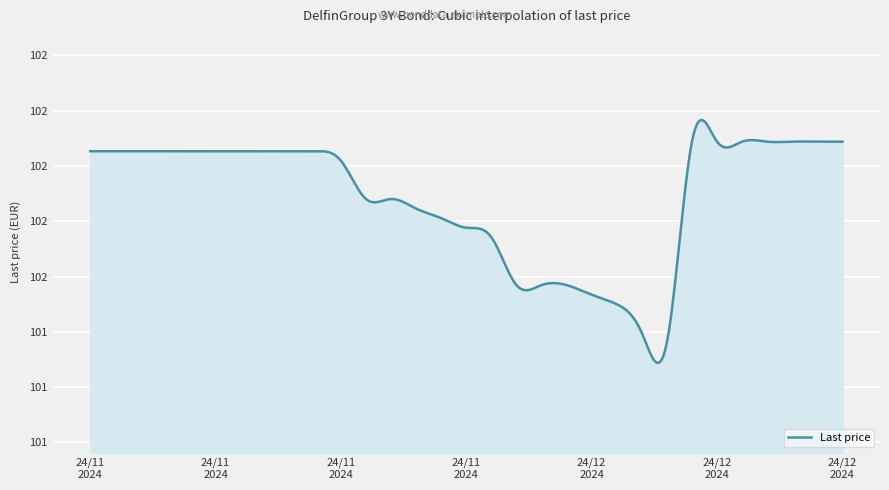

True or false: there are more than 0 points higher than both neighbors.

True